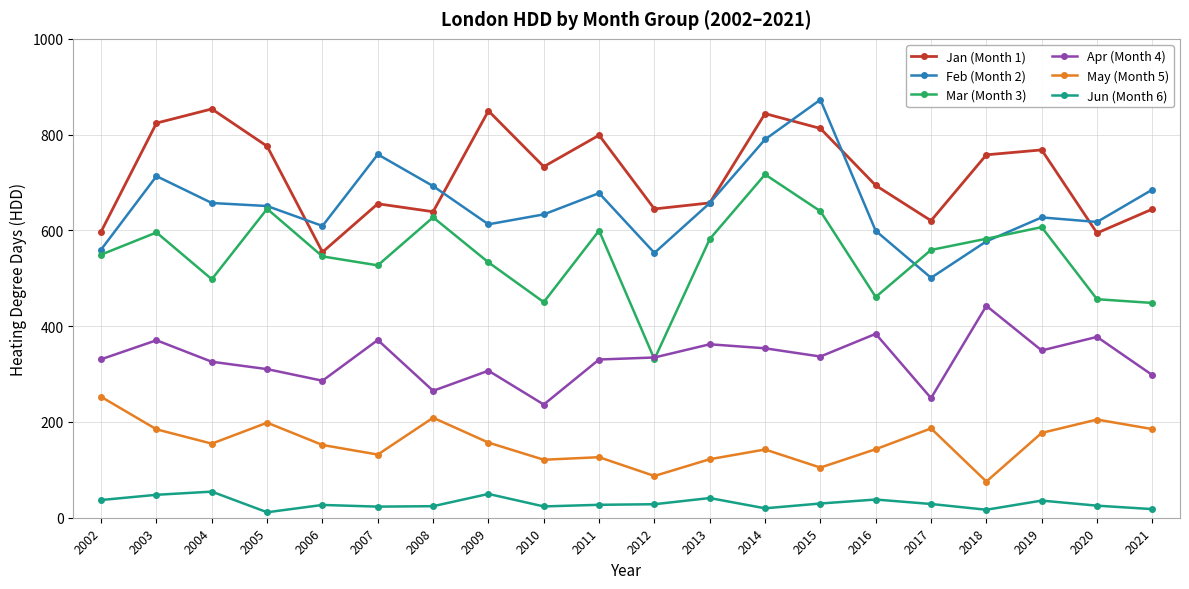

True or false: Mar (Month 3) has more than 2 points higher than both neighbors.

True